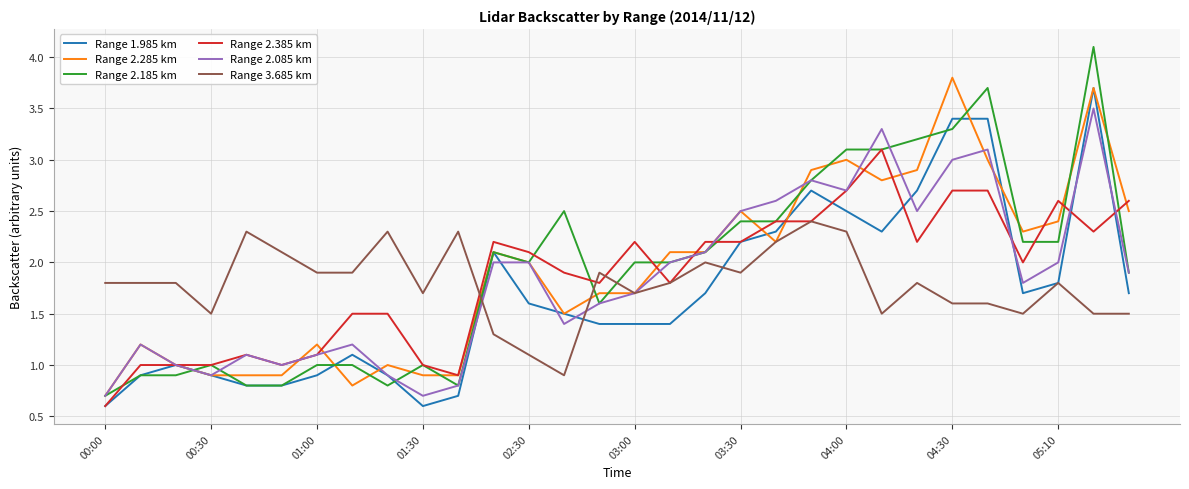

Which series has the widest spread of values?

Range 2.185 km